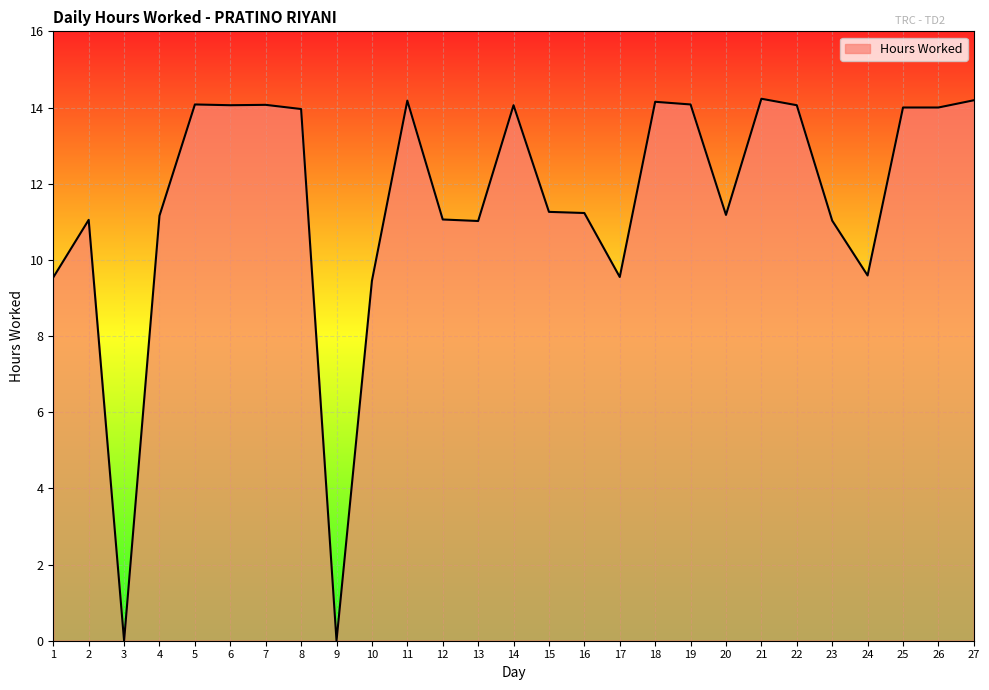

Is it true that the value at 7 is 14.1?

True